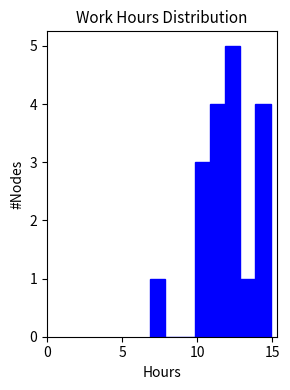

Around what value on the x-axis is the tallest bar? Give the approximate position of its centre, as read against the axis.

12.5